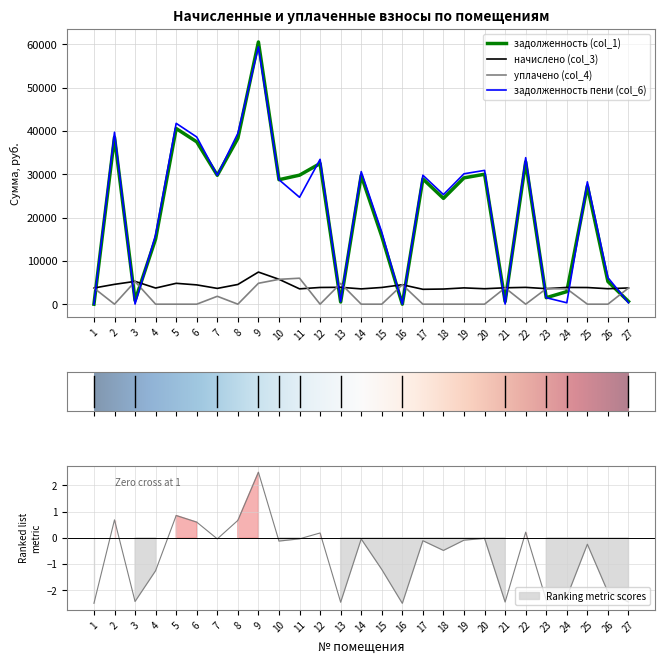

What is the difference between the highest and lowest values at 1?

3736.7